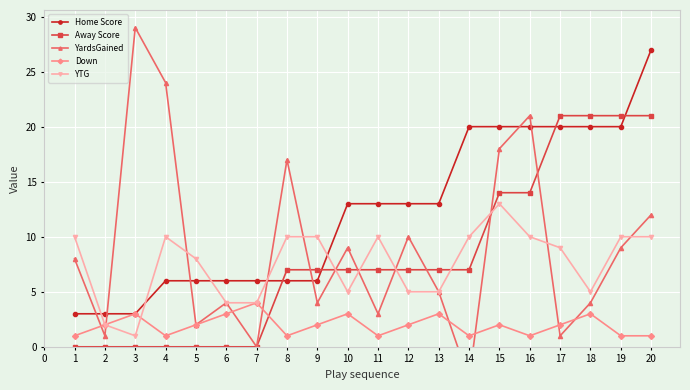

Where is the first local minimum for YTG?

3